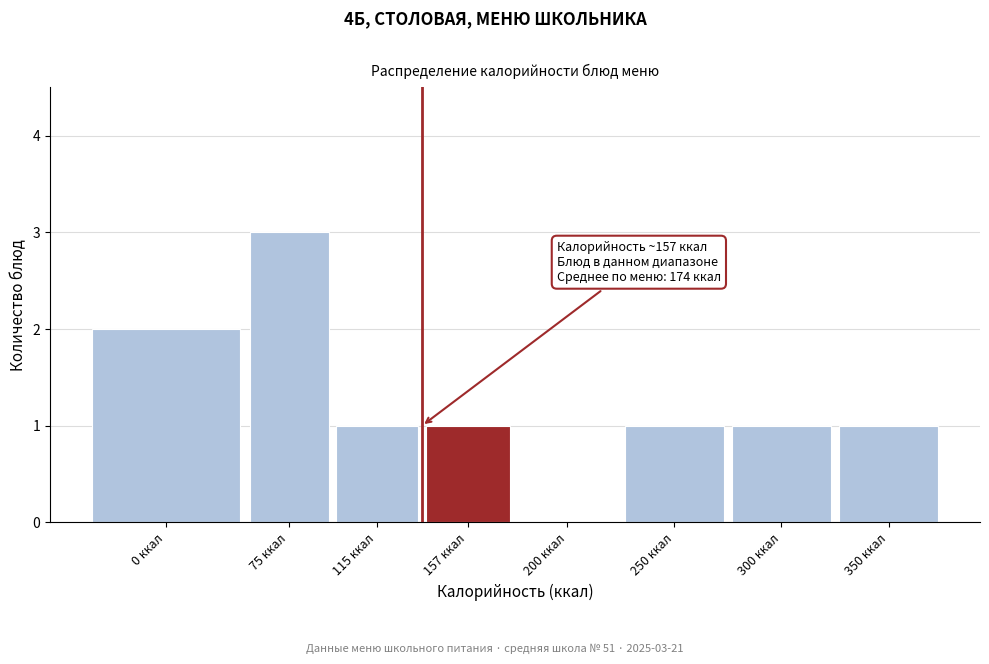

Reading right to left, extract all data points from this chart.

350 ккал=1	300 ккал=1	250 ккал=1	200 ккал=0	157 ккал=1	115 ккал=1	75 ккал=3	0 ккал=2